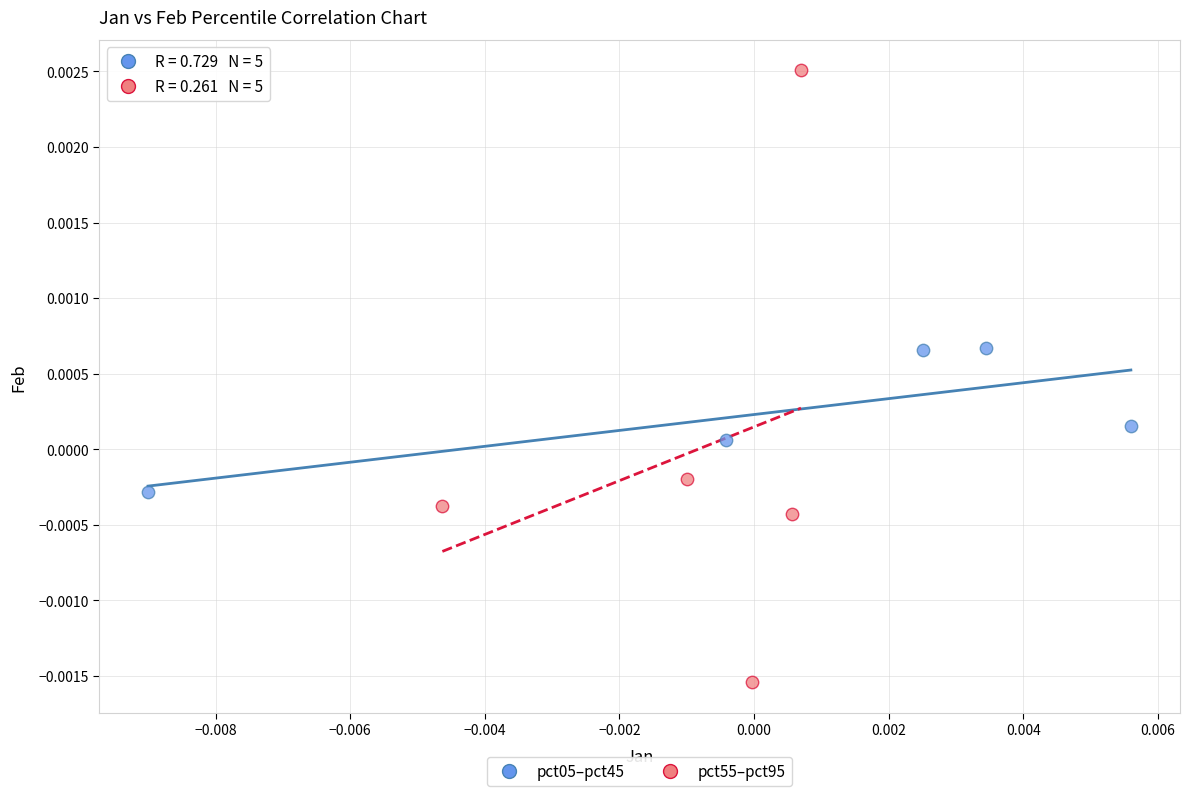

Which series reaches the maximum Y coordinate?

pct55–pct95